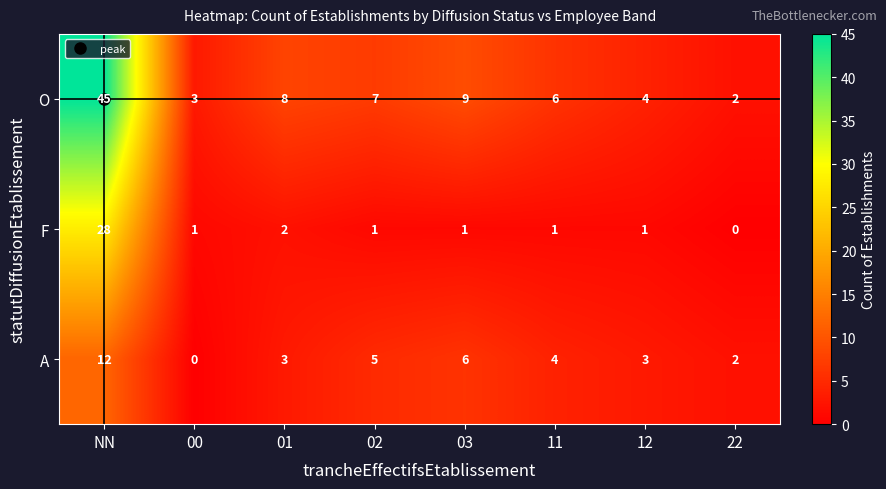

Rank the series by their maximum value, from highest to lowest.

O, F, A